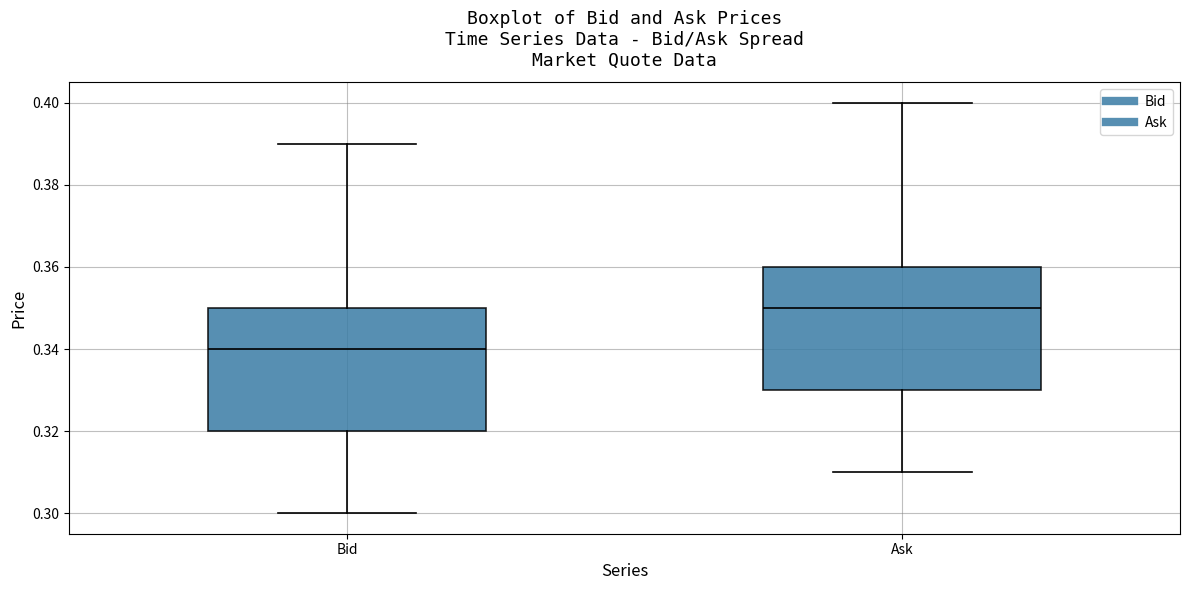

Where is the upper edge of the box for Ask on the y-axis? The values are not printed on the chart, so give them approximately, as read against the axis.

0.36